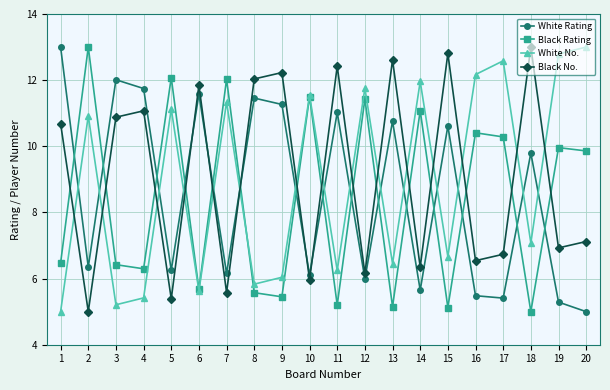

What is the difference between the highest and lowest values at 5?

6.7